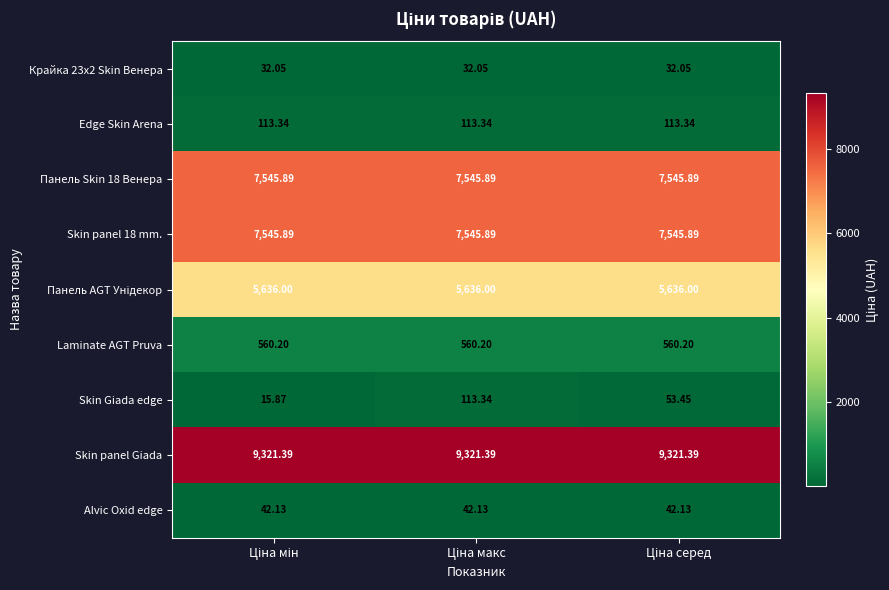

Which series has the largest total across all categories?

Skin panel Giada